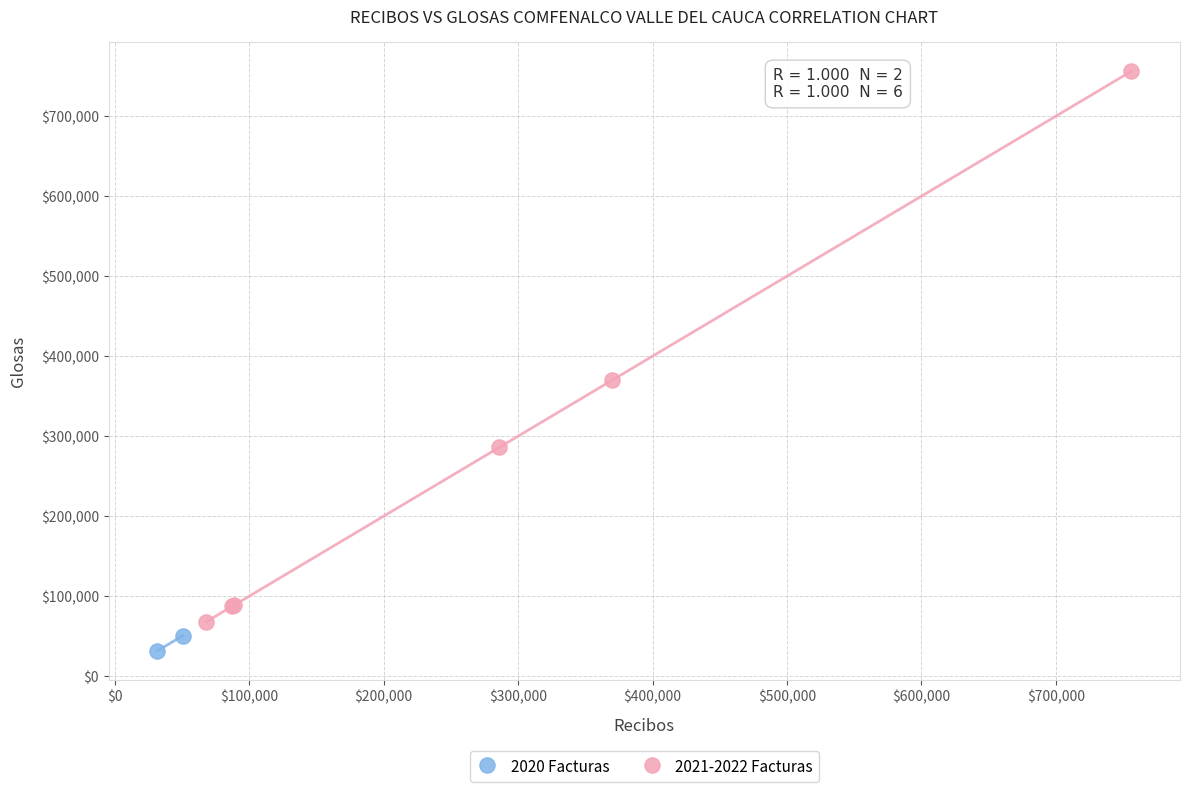

Which series has the widest spread of Y values?

2021-2022 Facturas